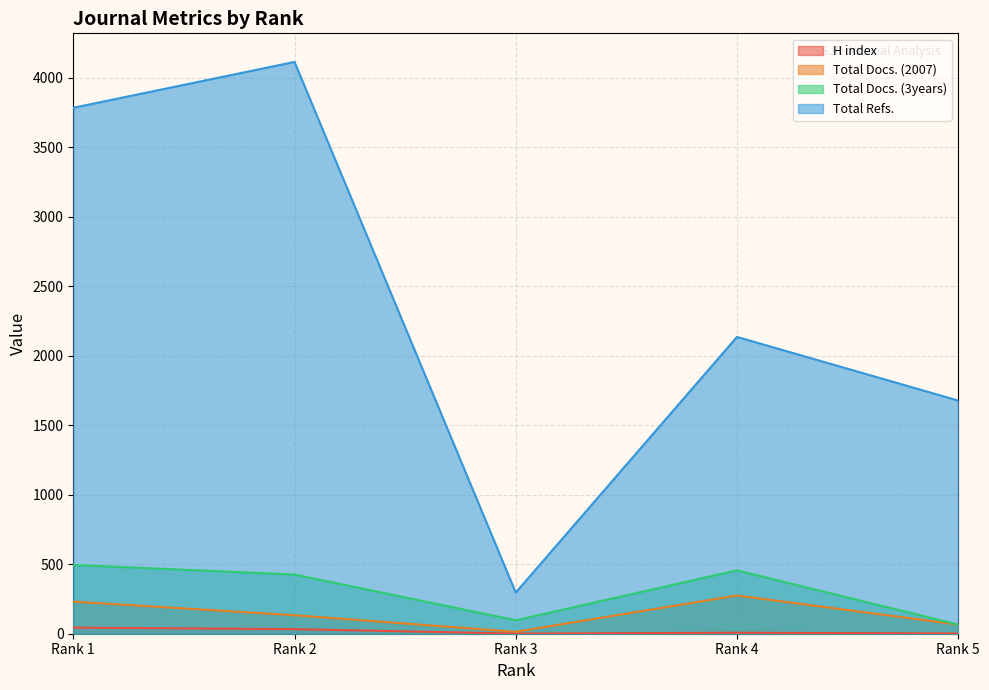

True or false: Total Refs. and H index intersect in this chart.

False